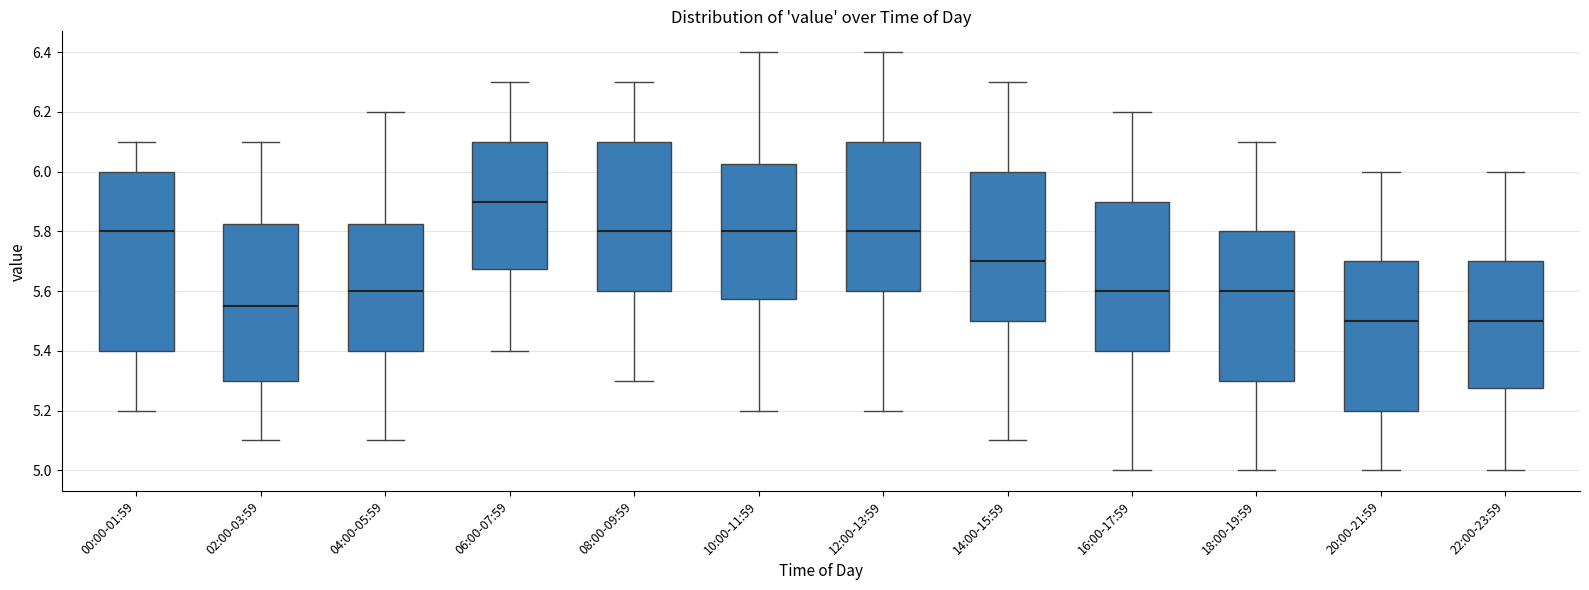

Reading left to right, read every box against the y-axis: the position of its median line, the range the box covers, and the ends of its whiskers. The values are not printed on the chart, so give them approximately, as read against the axis.

00:00-01:59: median 5.80, box 5.40 to 6.00, whiskers 5.20 to 6.10
02:00-03:59: median 5.56, box 5.30 to 5.82, whiskers 5.10 to 6.10
04:00-05:59: median 5.60, box 5.40 to 5.82, whiskers 5.10 to 6.20
06:00-07:59: median 5.90, box 5.68 to 6.10, whiskers 5.40 to 6.30
08:00-09:59: median 5.80, box 5.60 to 6.10, whiskers 5.30 to 6.30
10:00-11:59: median 5.80, box 5.58 to 6.02, whiskers 5.20 to 6.40
12:00-13:59: median 5.80, box 5.60 to 6.10, whiskers 5.20 to 6.40
14:00-15:59: median 5.70, box 5.50 to 6.00, whiskers 5.10 to 6.30
16:00-17:59: median 5.60, box 5.40 to 5.90, whiskers 5.00 to 6.20
18:00-19:59: median 5.60, box 5.30 to 5.80, whiskers 5.00 to 6.10
20:00-21:59: median 5.50, box 5.20 to 5.70, whiskers 5.00 to 6.00
22:00-23:59: median 5.50, box 5.28 to 5.70, whiskers 5.00 to 6.00